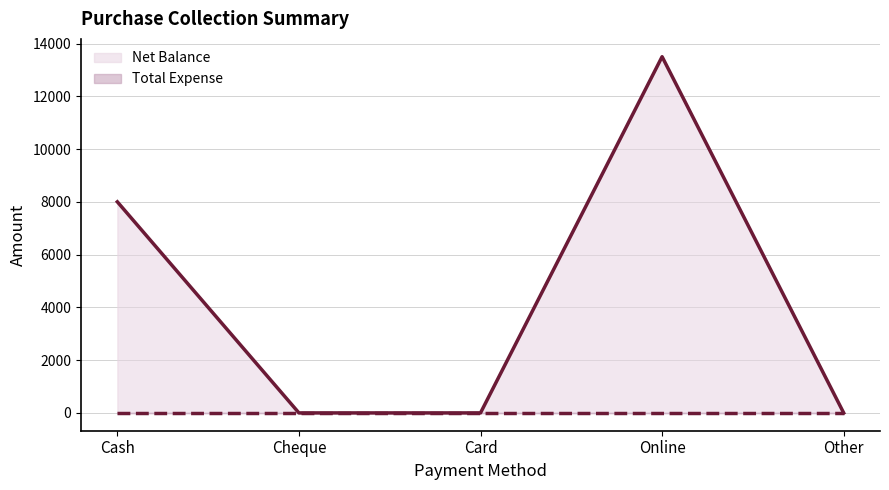

True or false: Total Expense and Net Balance cross at least once.

False